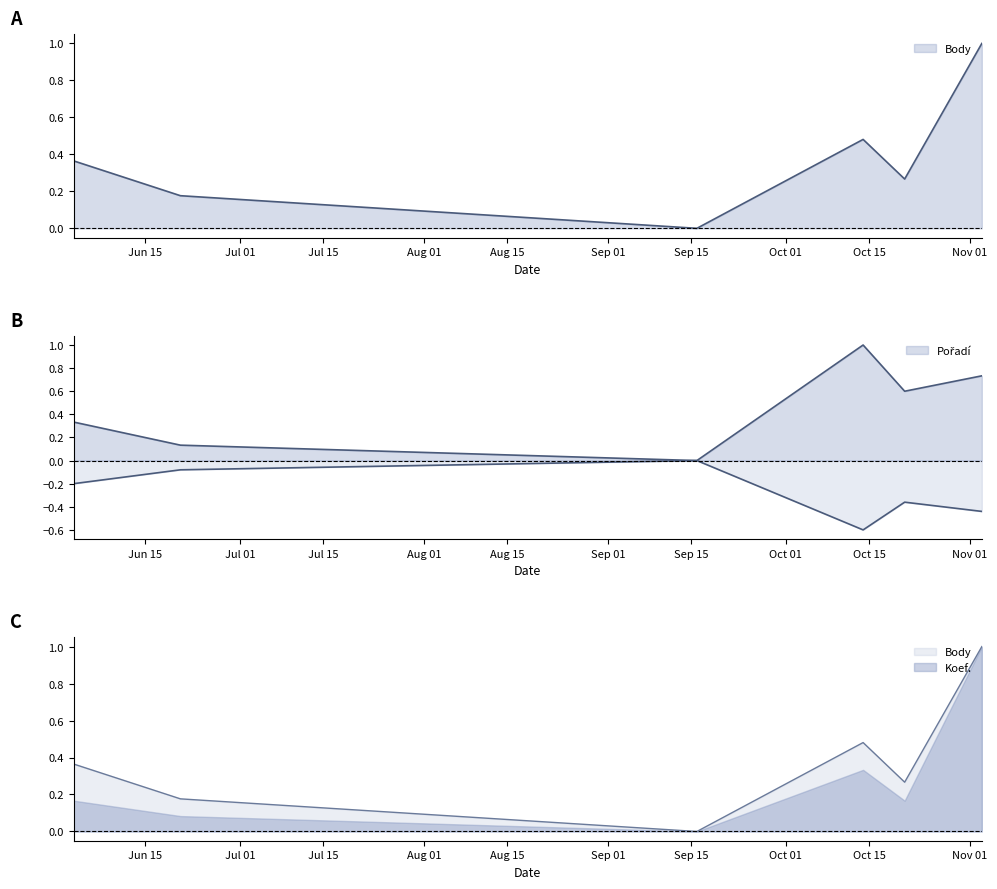

At how many categories does at least one series exceed 0?

5